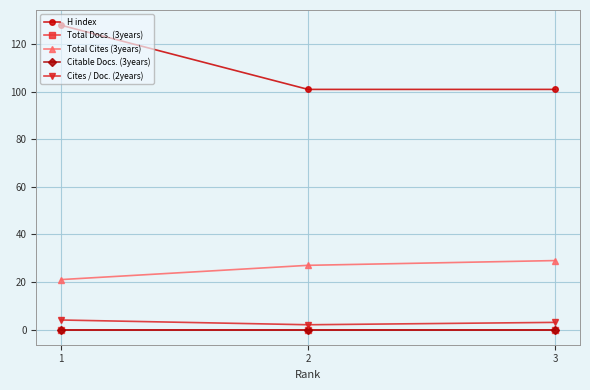

Reading left to right, transcribe all the data shown in this chart.

H index: 128	101	101
Total Docs. (3years): 0	0	0
Total Cites (3years): 21	27	29
Citable Docs. (3years): 0	0	0
Cites / Doc. (2years): 4	2	3